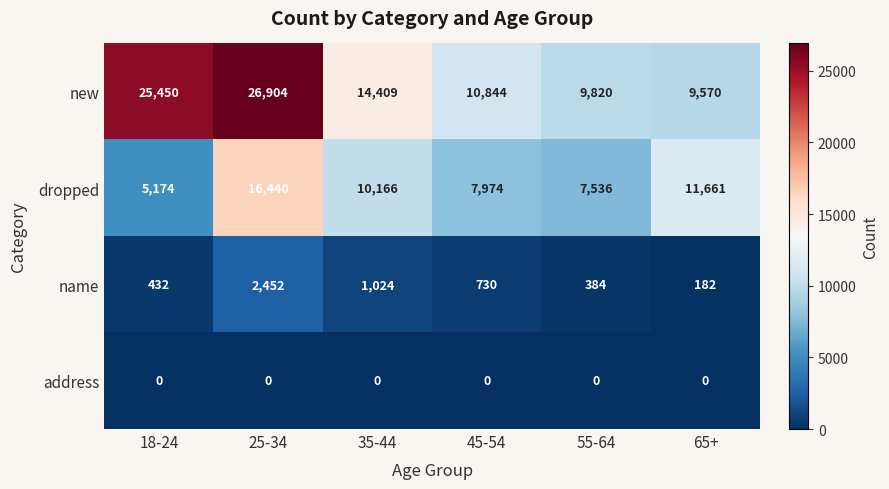

Is it true that dropped equals 7974 at 45-54?

True